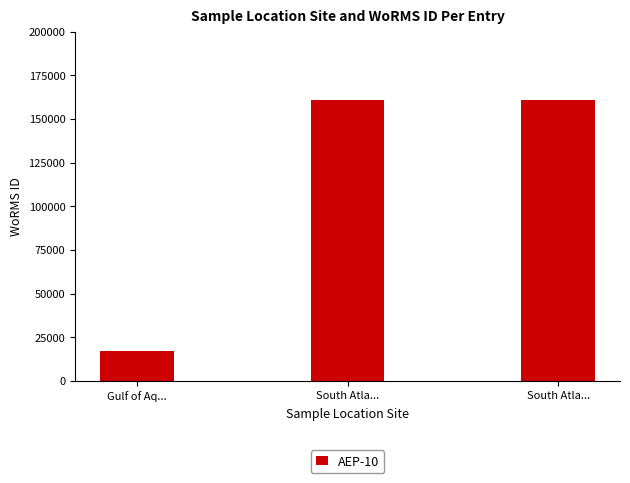

What is the greatest value displayed?

160595